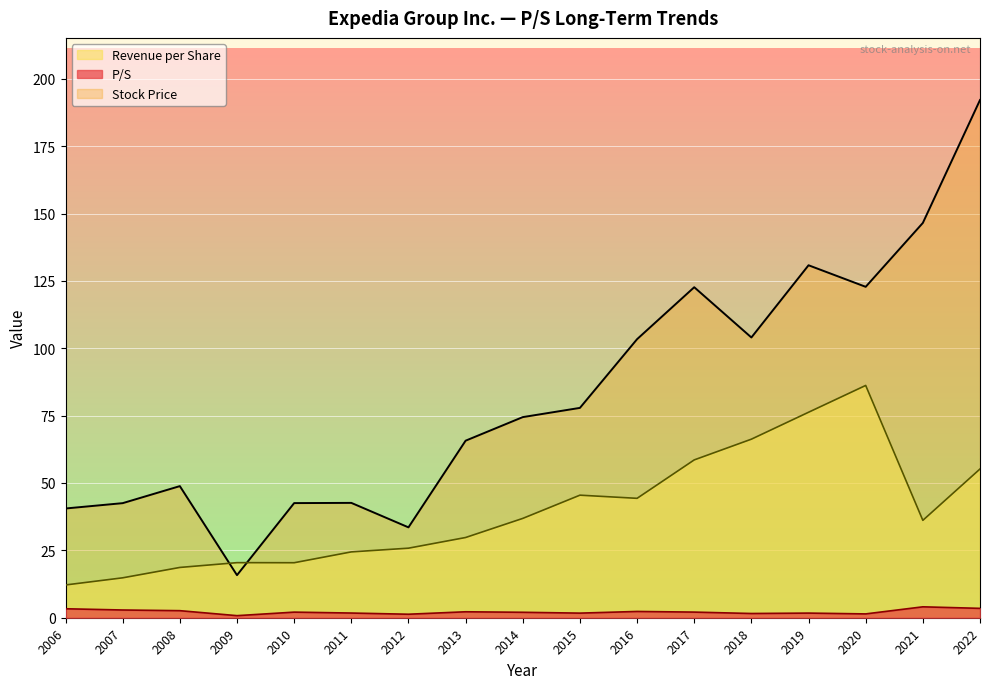

What is the maximum value shown in the chart?

192.1